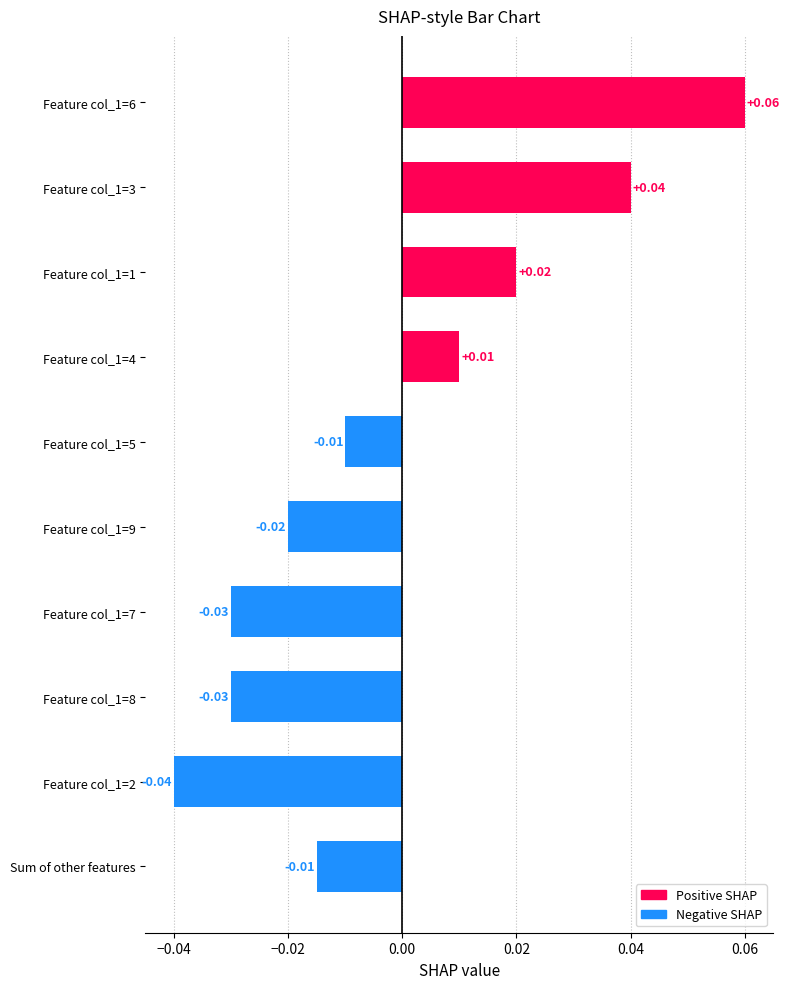

Which has a higher value, Feature col_1=3 or Feature col_1=1?

Feature col_1=3